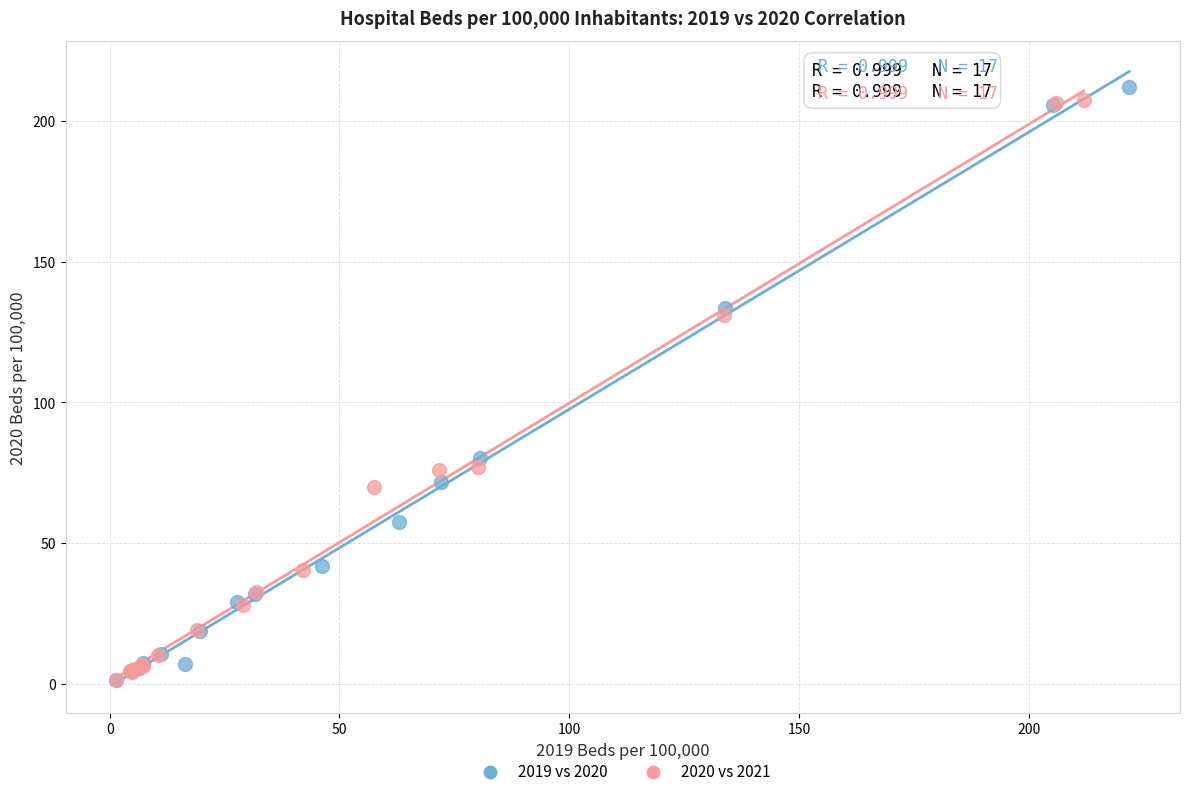

Which series has the largest Y range (max minus min)?

2019 vs 2020